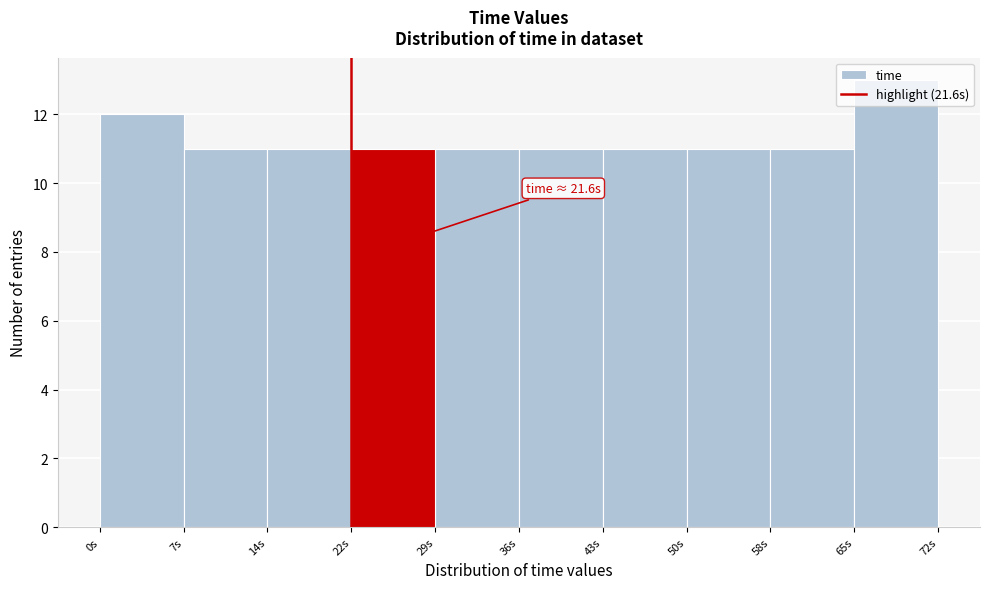

Which range on the x-axis has the tallest bar?

64.8 to 72.0